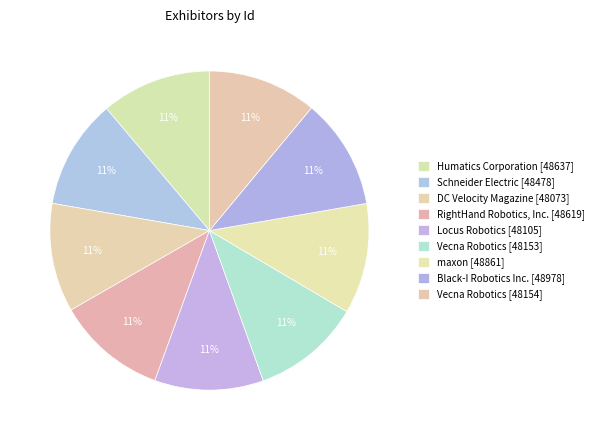

What is the ratio of the value at Black-I Robotics Inc. [48978] to the value at Vecna Robotics [48153]?

1.0